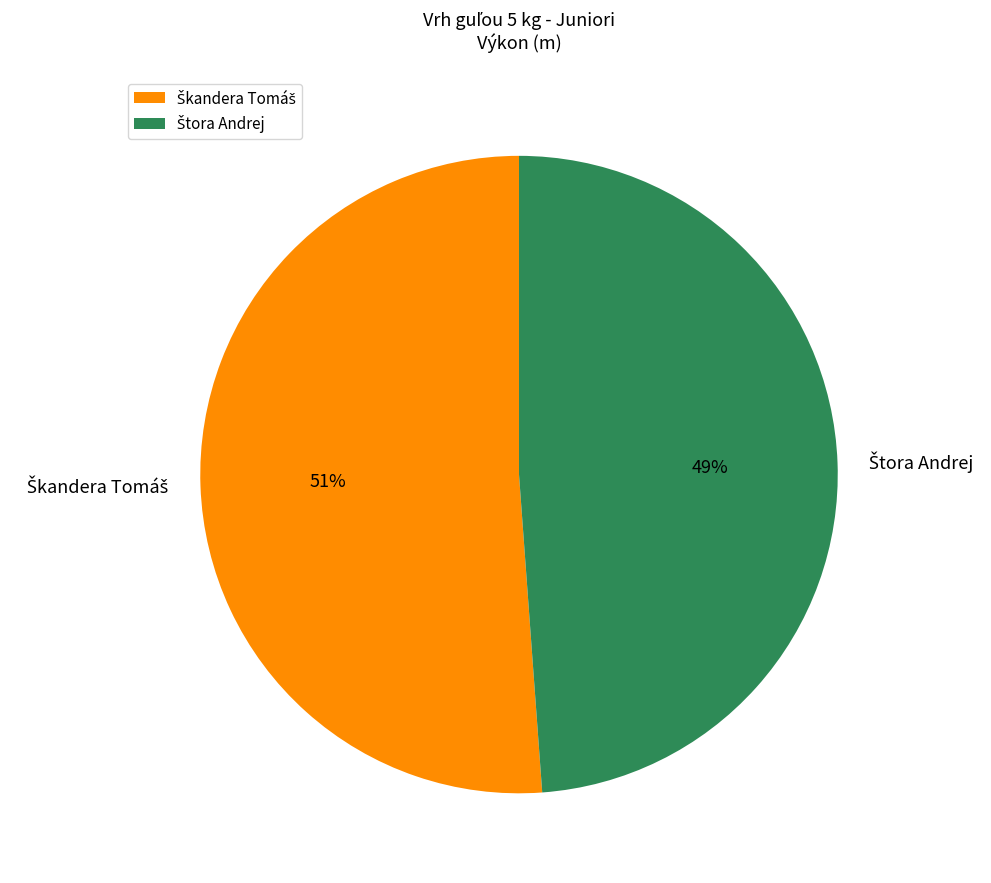

Does any single category account for the majority?

Yes